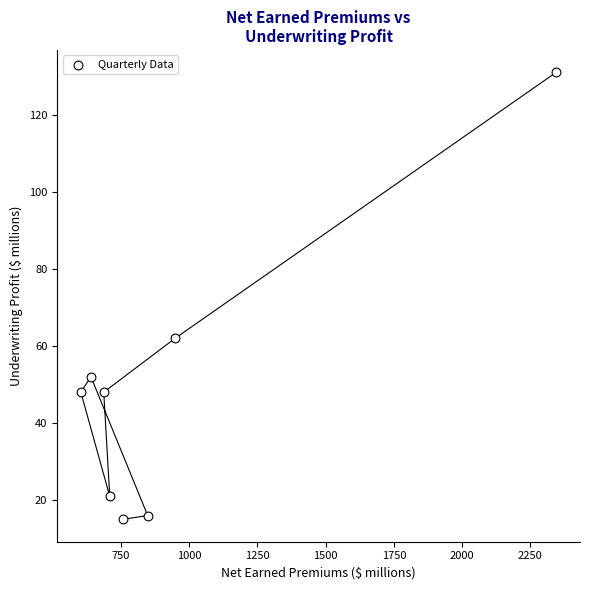

What is the average X value?

942